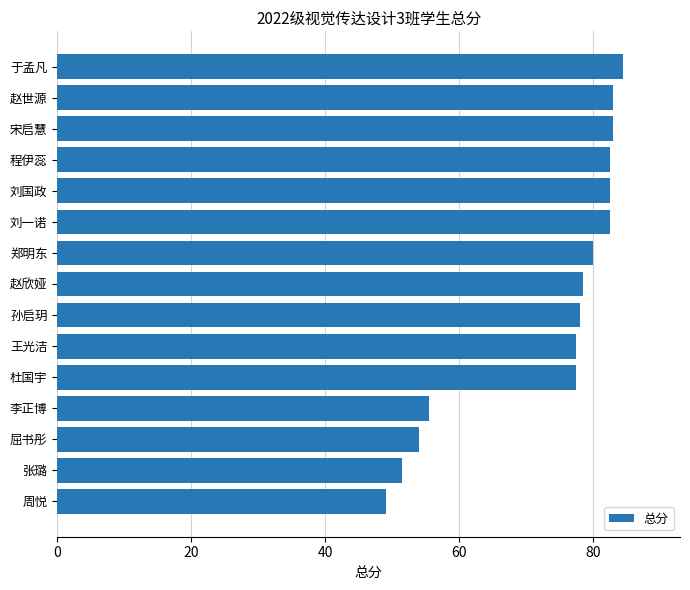

What is the difference between the values at 赵欣娅 and 赵世源?

4.5